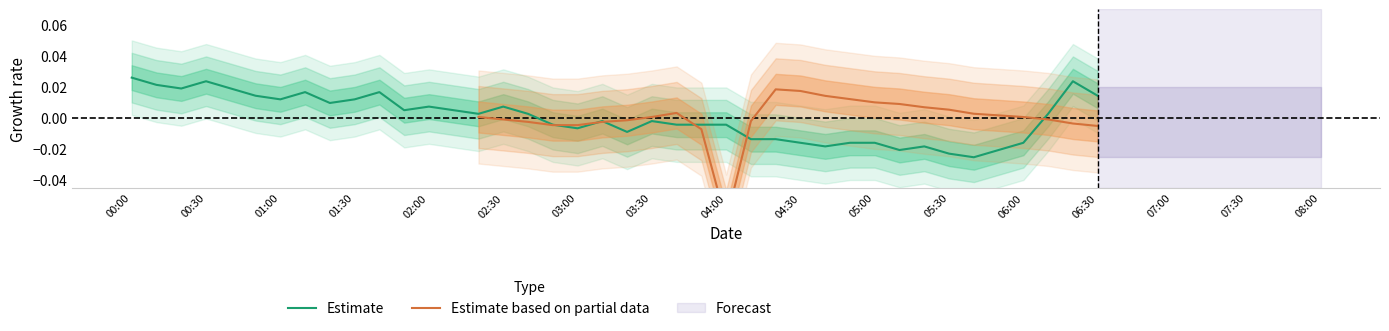

True or false: the data has more than 1 interior local peaks.

True